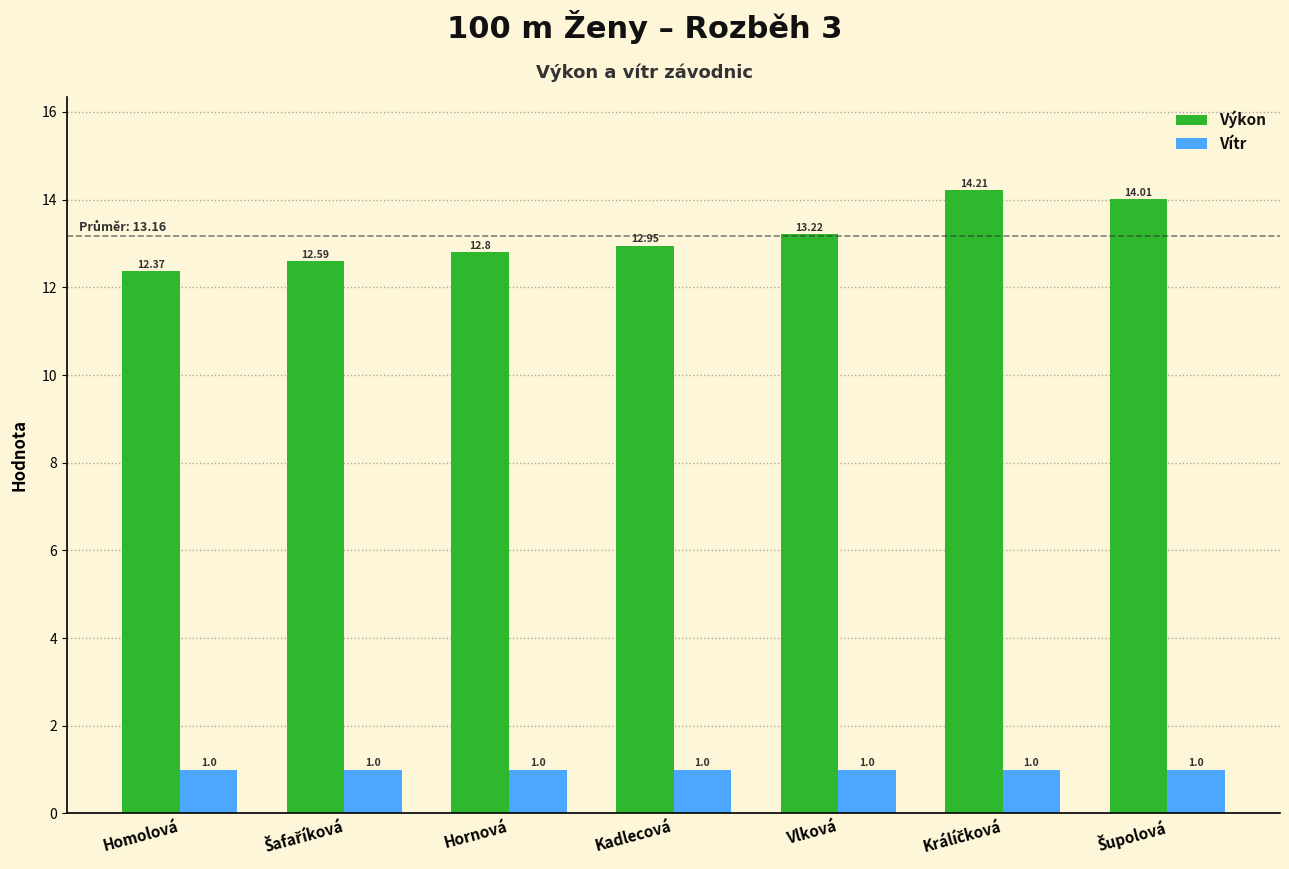

At how many categories does at least one series exceed 13?

3